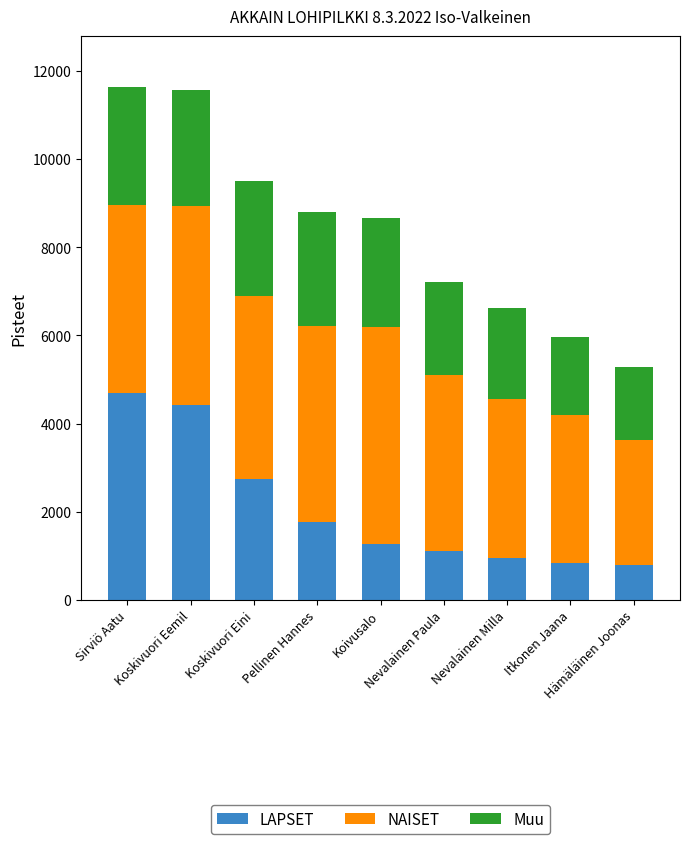

What is the sum of all LAPSET values?

18576